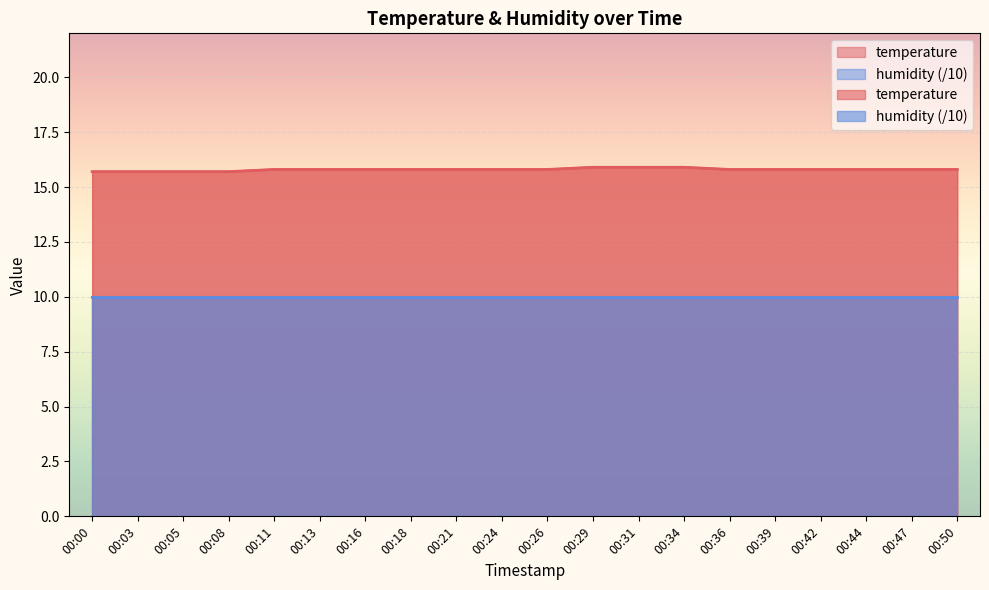

Between 00:36 and 00:03, which is larger?

00:36